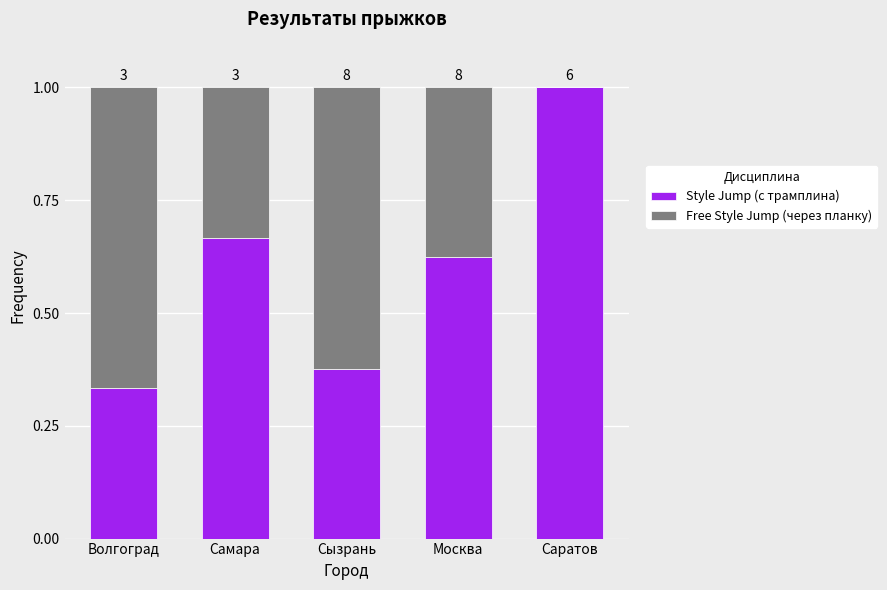

Does the chart contain stacked bars?

Yes